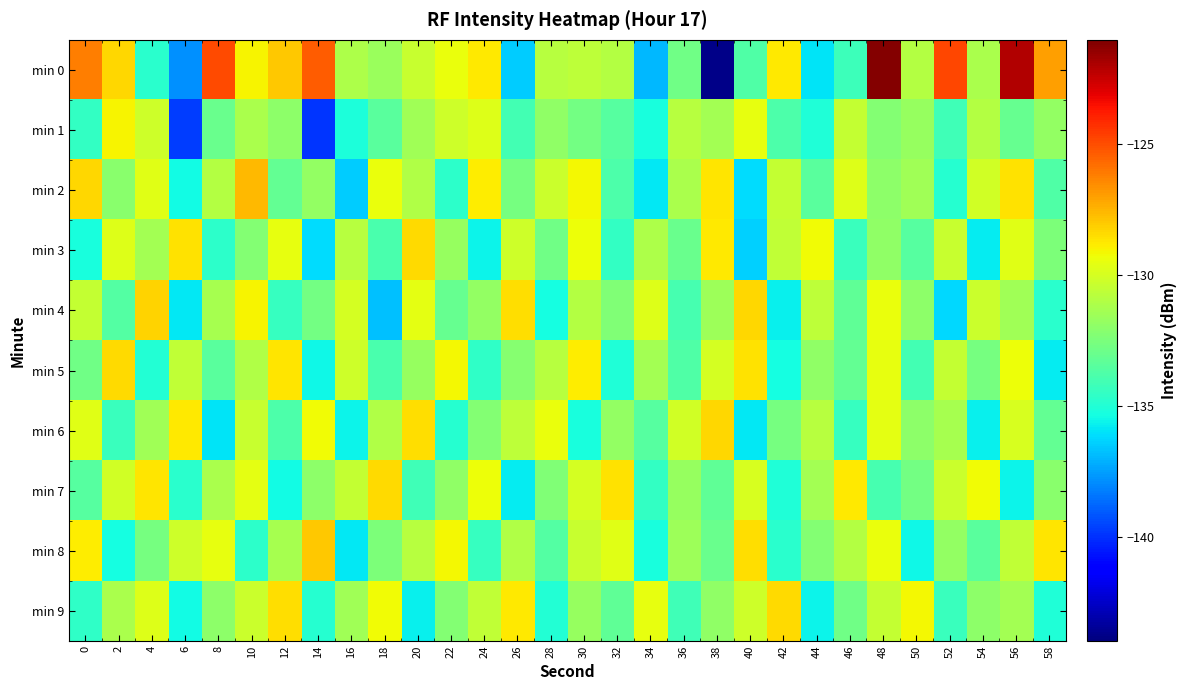

Between 14 and 38, which series saw the biggest shift?

min 0